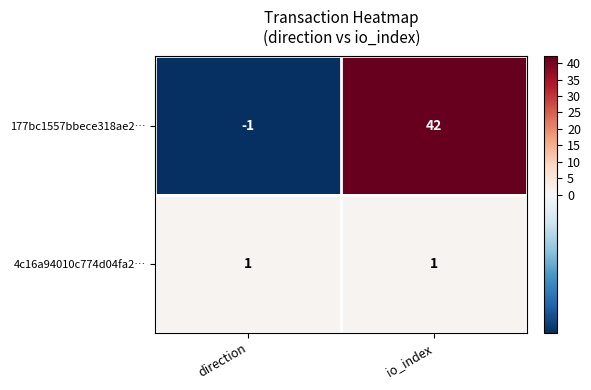

What is the total value across all series at io_index?

43